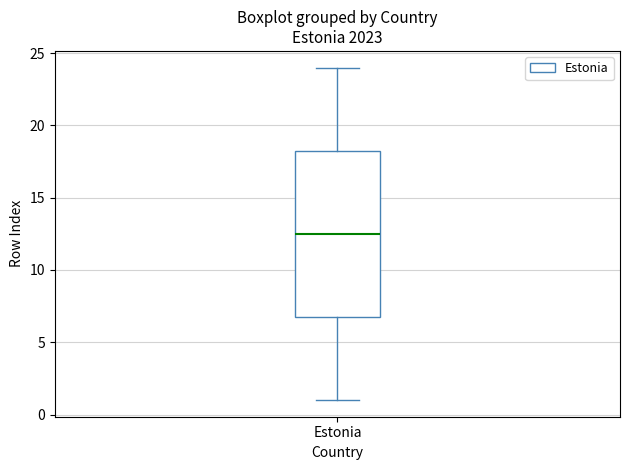

Transcribe this box plot: give where the median line is, the range the box spans, and where the two whiskers end, as read against the y-axis. The values are not printed on the chart, so give them approximately, as read against the axis.

median 12.5, box 7.0 to 18.5, whiskers 1.0 to 24.0